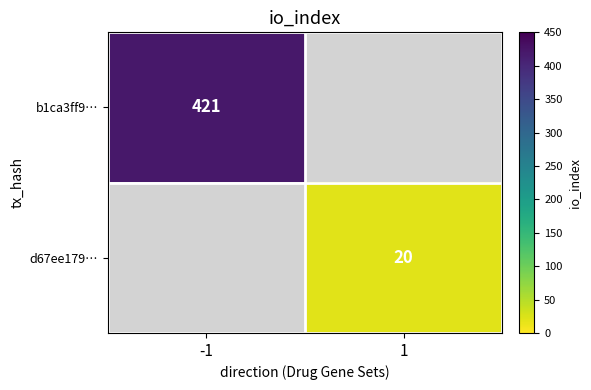

The value of d67ee179… at 1 is 20. True or false?

True